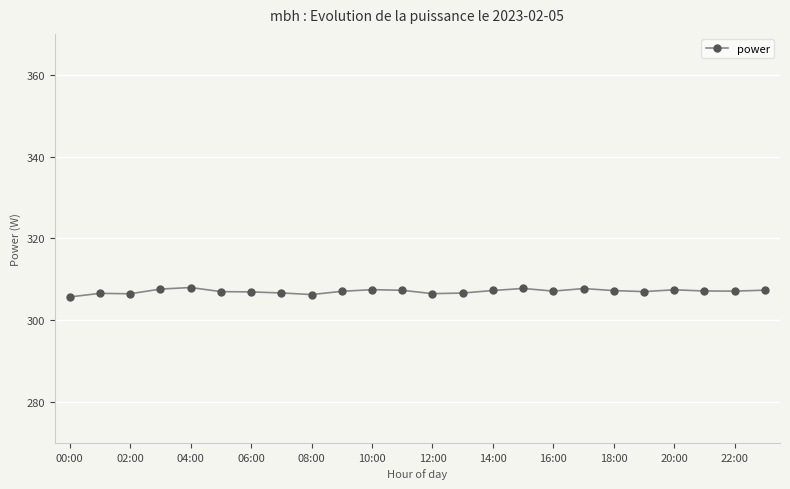

Does the chart have visible grid lines?

Yes